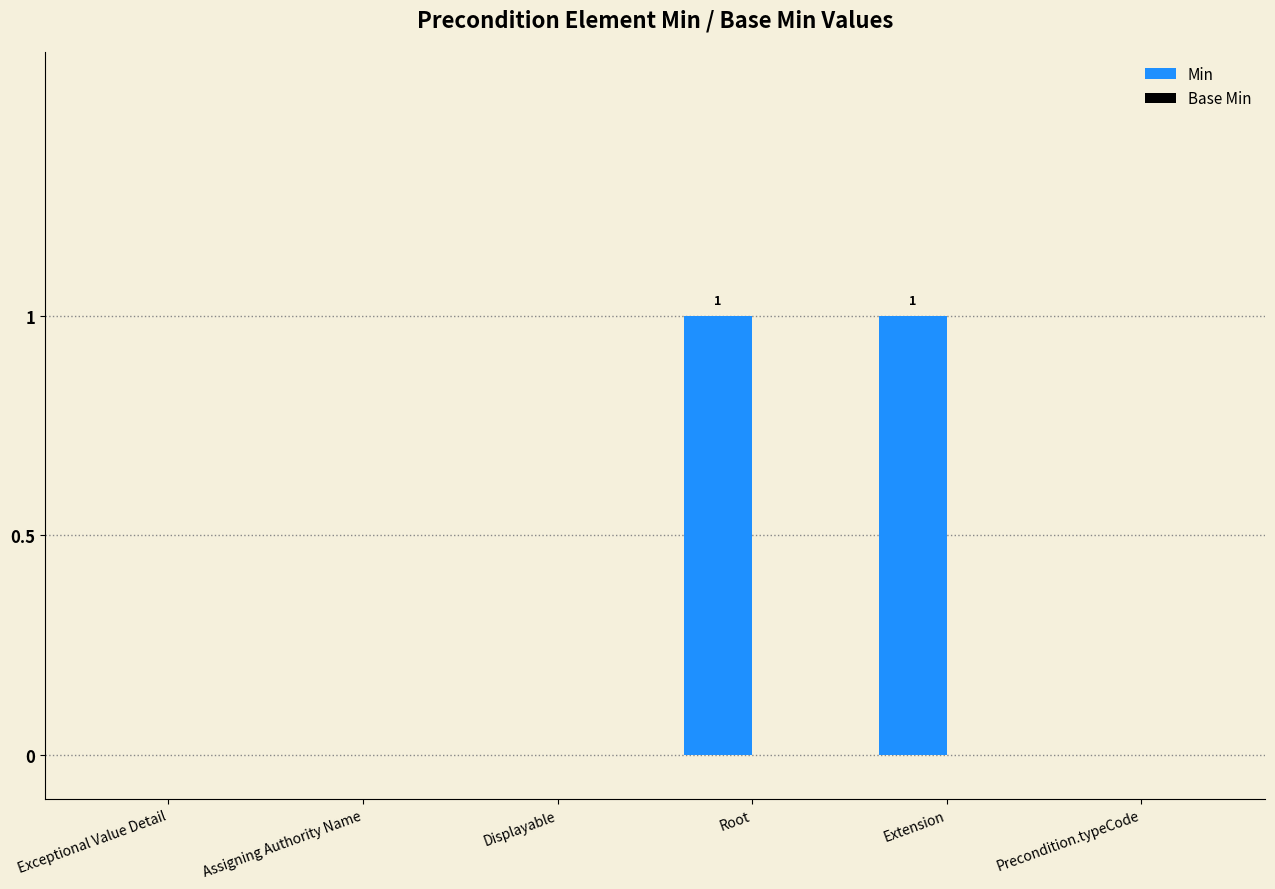

The value at Displayable is 0. True or false?

True